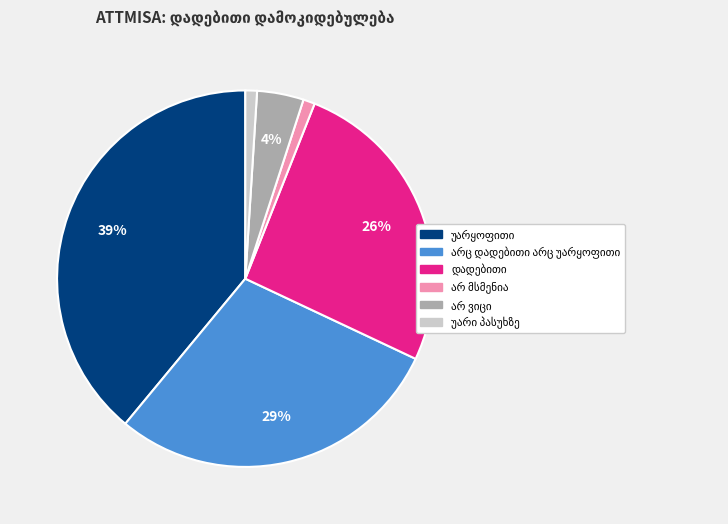

To the nearest percent, what is the difference between the largest and smallest slice percentages?

38%